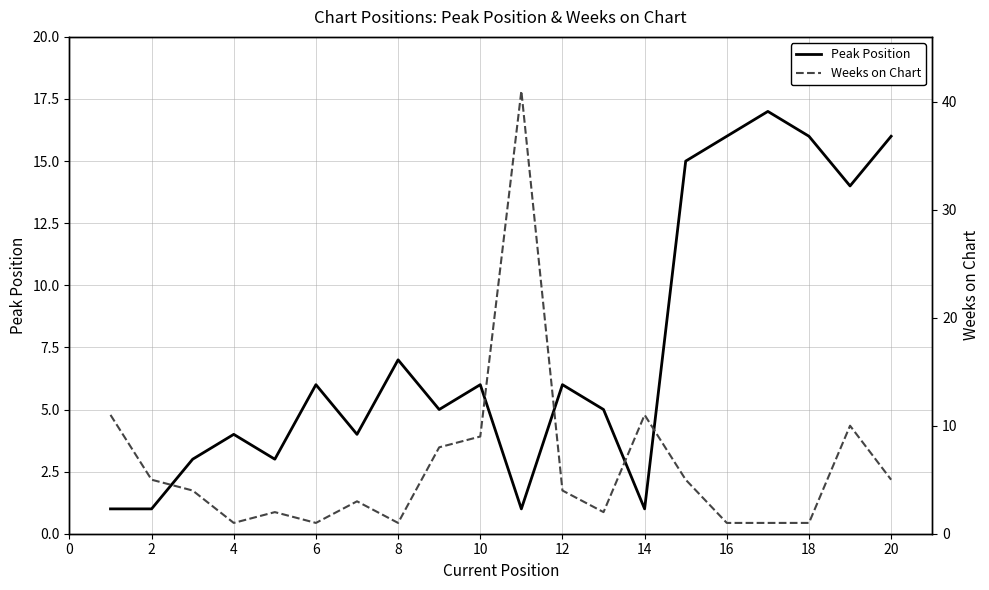

The value of Peak Position at 14 is 1. True or false?

True